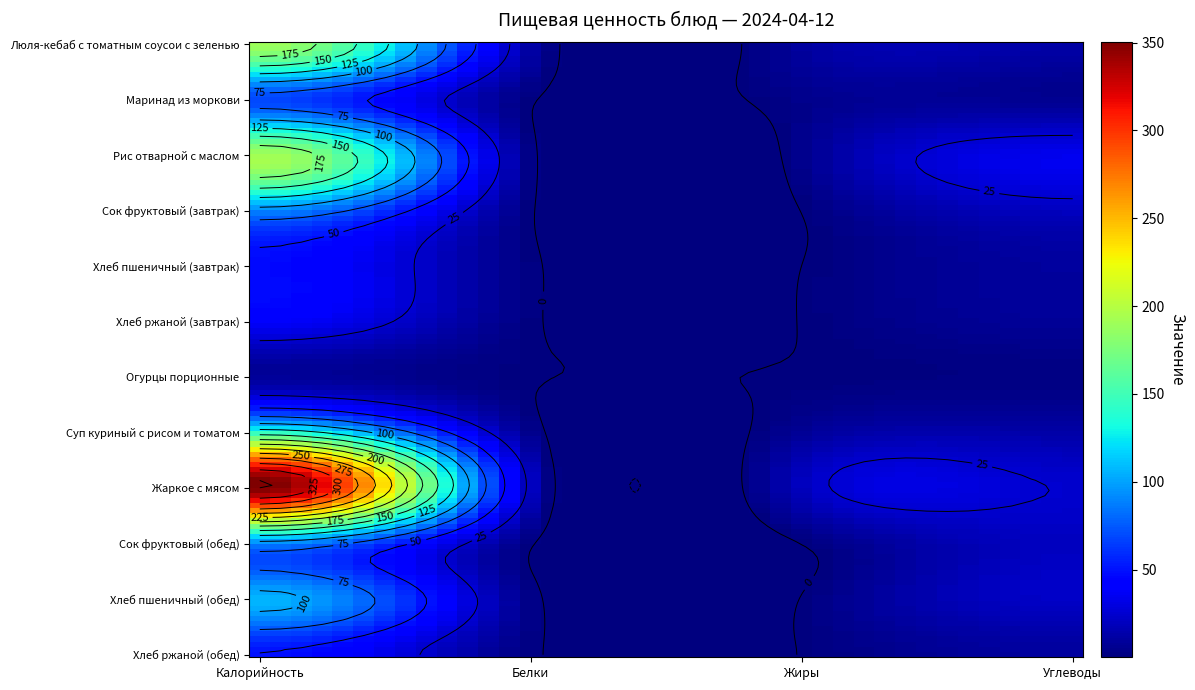

At Жиры, list the series in order from largest to smallest.

Жаркое с мясом, Люля-кебаб с томатным соусои с зеленью, Суп куриный с рисом и томатом, Рис отварной с маслом, Маринад из моркови, Огурцы порционные, Хлеб пшеничный (обед), Хлеб ржаной (обед), Хлеб ржаной (завтрак), Сок фруктовый (завтрак), Сок фруктовый (обед), Хлеб пшеничный (завтрак)